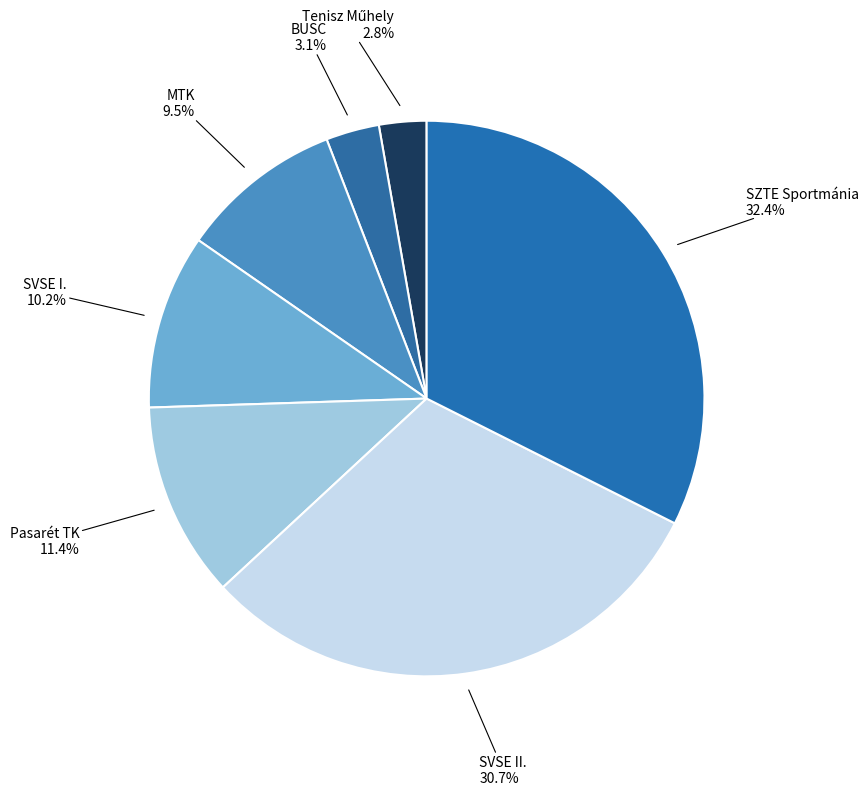

Is BUSC the majority of the pie?

No